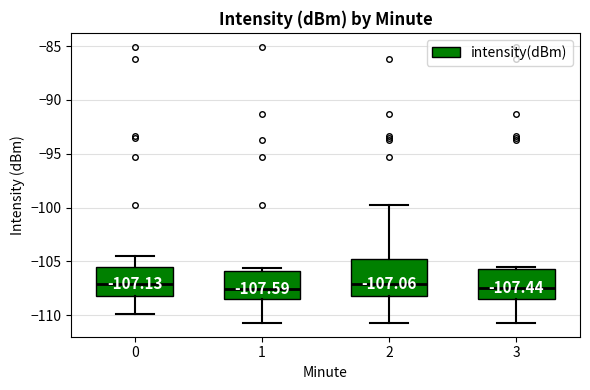

Comparing the boxes themselves (not the whiskers), which one is the tallest?

2